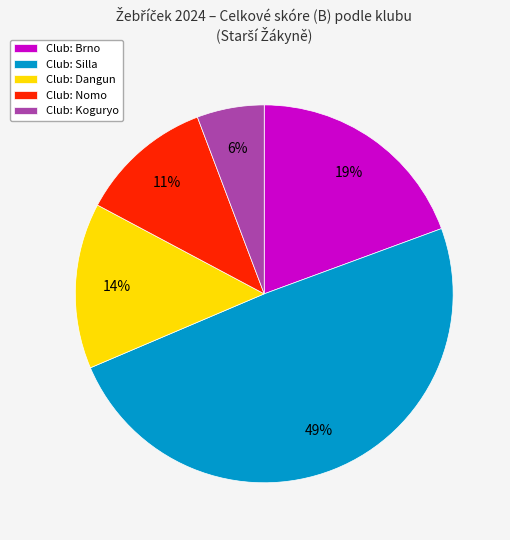

What percentage is the Club: Brno slice, to the nearest percent?

19%